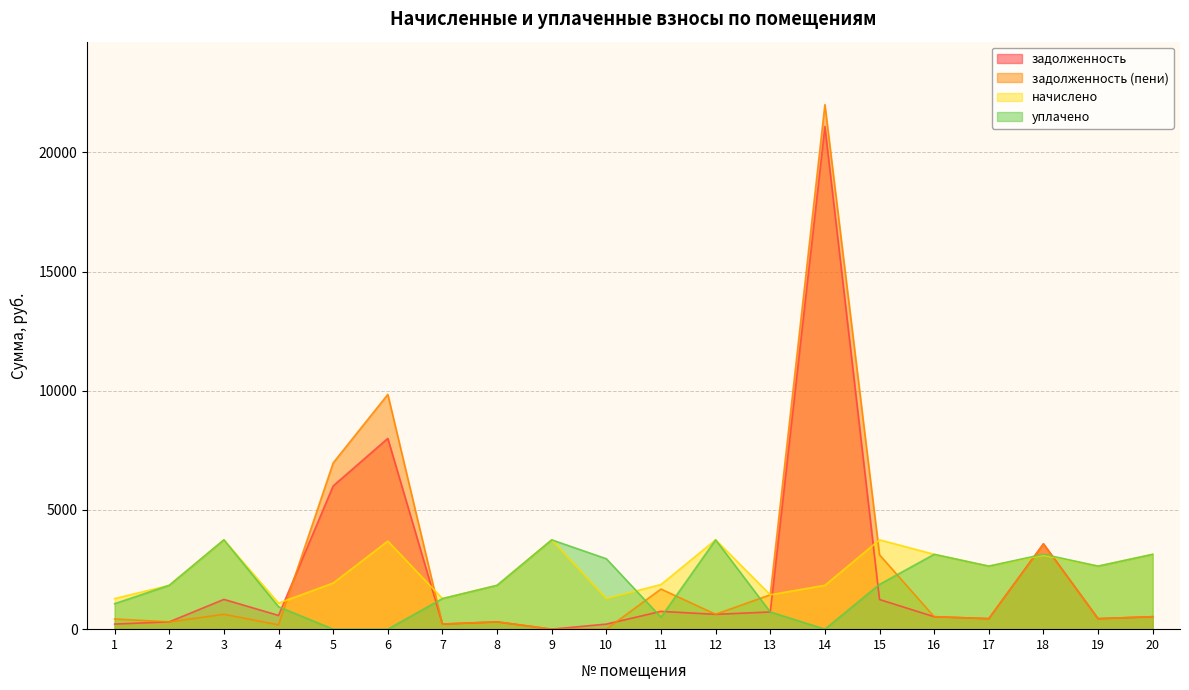

True or false: начислено has more than 2 interior local peaks.

True